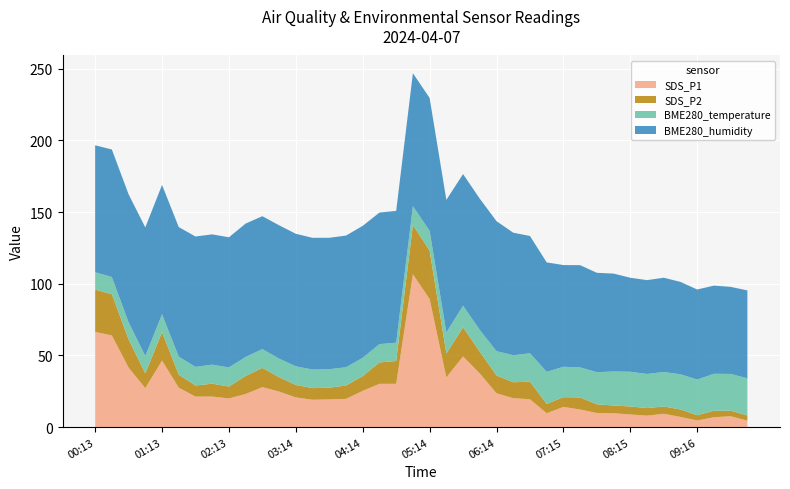

Reading right to left, extract all data points from this chart.

SDS_P1: 4.5	7.6	6.9	4.6	7.1	9.3	8.0	8.8	9.7	9.8	12.3	14.1	9.7	19.4	20.2	23.6	37.4	49.3	34.7	89.3	106.6	30.2	30.2	25.3	19.7	19.3	19.1	20.7	24.8	27.9	23.1	20.0	21.3	21.3	27.5	46.4	27.2	41.5	63.9	66.4
SDS_P2: 3.6	3.9	4.5	3.7	5.2	5.1	5.3	5.6	5.4	6.1	8.4	6.8	6.5	12.3	11.1	12.4	15.2	20.3	16.7	33.8	34.4	15.9	14.9	10.3	9.3	8.2	8.1	8.7	10.0	13.4	12.6	8.3	9.0	7.7	9.1	19.8	10.3	19.7	28.8	29.5
BME280_temperature: 25.9	25.6	25.8	24.9	24.6	24.1	23.8	24.2	23.7	22.4	20.9	21.2	22.4	19.8	18.8	17.0	15.1	15.1	14.6	13.8	13.1	12.8	12.8	12.8	12.7	12.9	12.9	13.0	13.0	13.1	13.2	13.3	13.2	13.0	12.5	12.4	12.1	11.9	12.0	12.1
BME280_humidity: 61.3	60.7	61.5	62.8	64.4	65.7	65.4	65.5	68.3	69.3	71.3	70.9	76.3	81.8	85.5	90.6	91.5	91.8	92.4	92.7	92.7	91.9	91.7	92.0	91.8	91.6	91.8	92.4	93.0	92.7	93.0	90.8	90.9	90.9	90.3	90.2	89.7	89.2	88.9	88.5